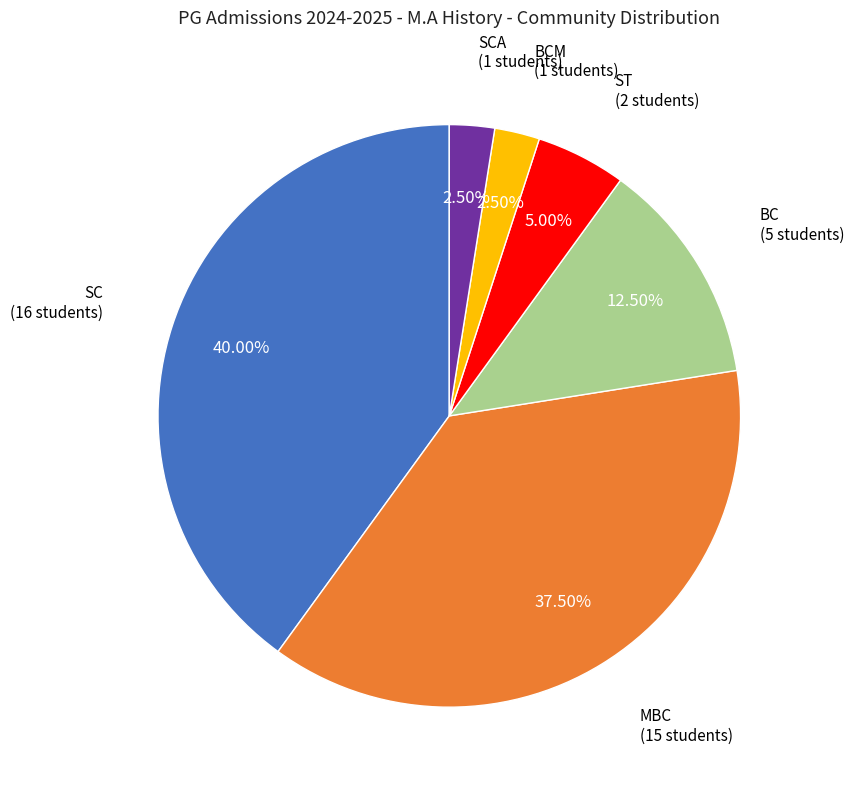

Count the number of slices in the pie.

6